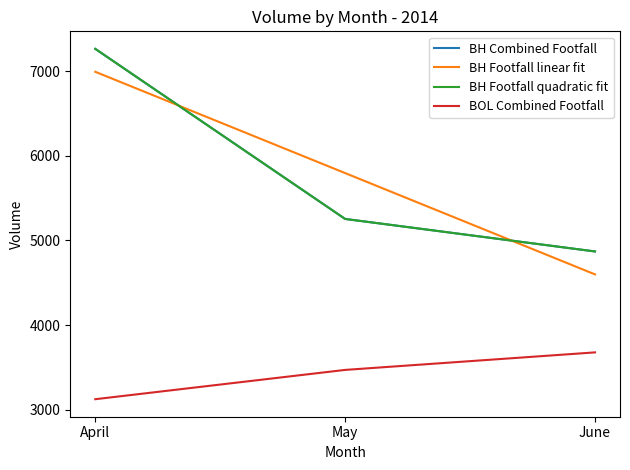

Is this an area chart (filled region under the line)?

No